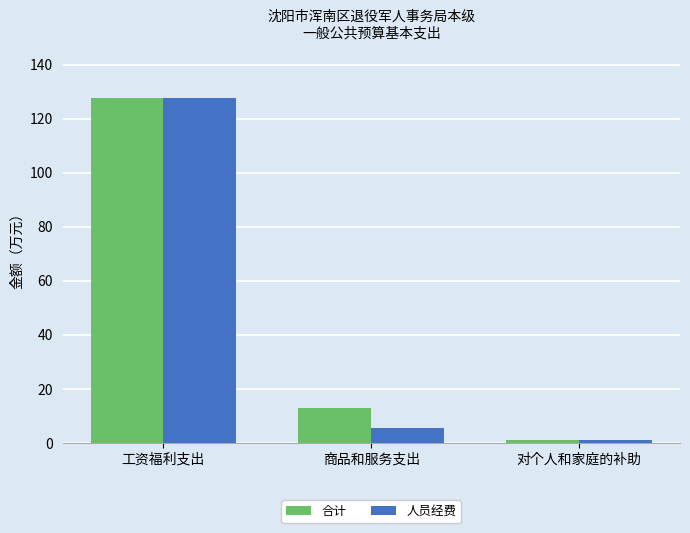

At which label is 人员经费 closest to 64?

商品和服务支出